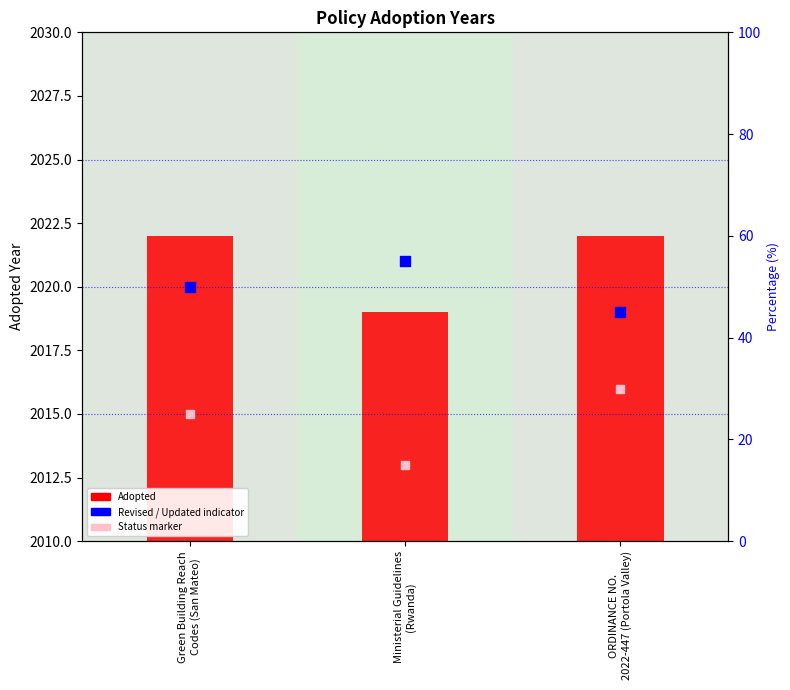

Which series has the widest spread of Y values?

Adopted